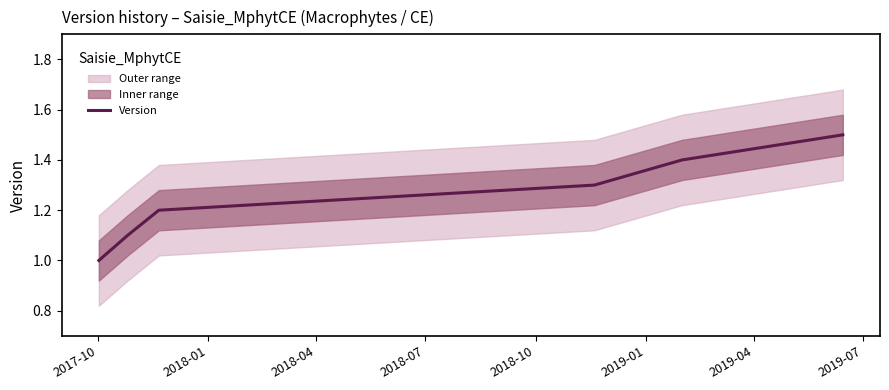

True or false: the data has more than 2 interior local peaks.

False